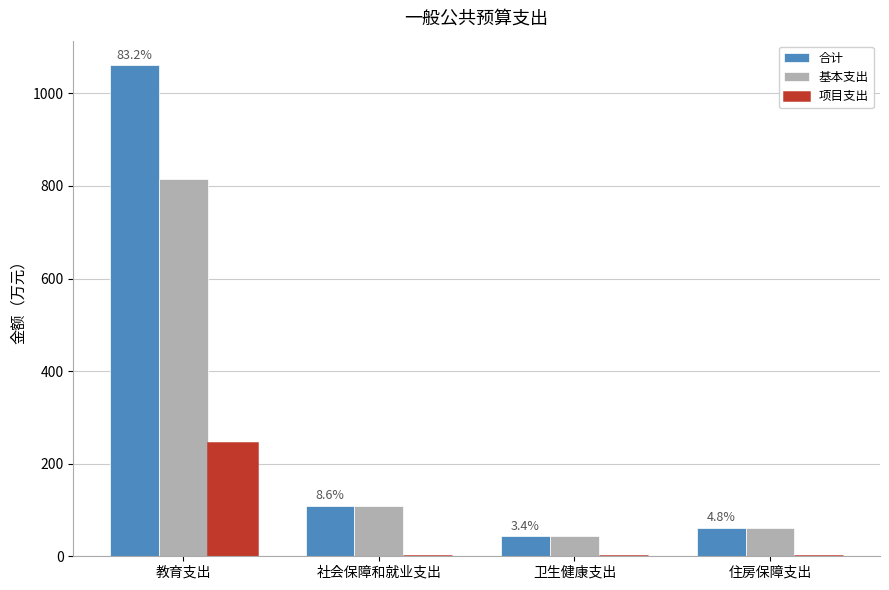

Which category has the highest value across all series?

教育支出